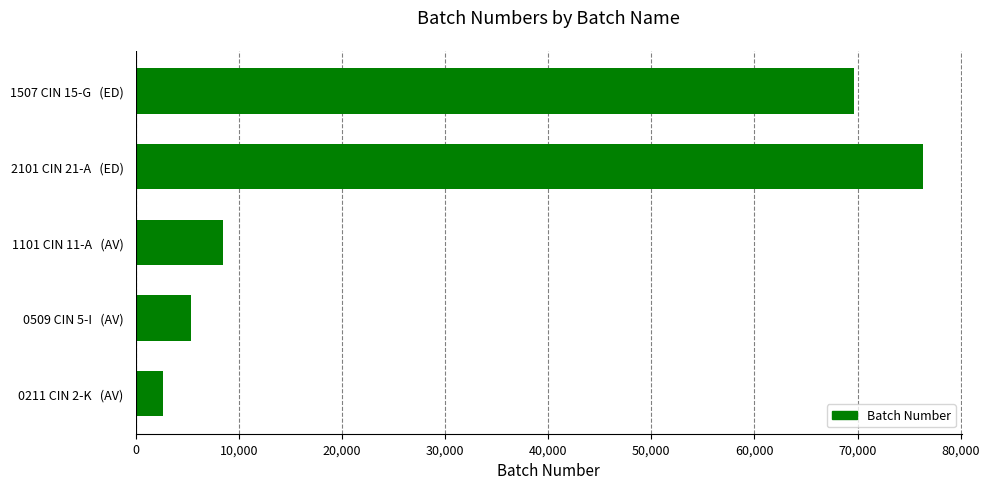

Which has a higher value, 0509 CIN 5-I   (AV) or 1101 CIN 11-A   (AV)?

1101 CIN 11-A   (AV)